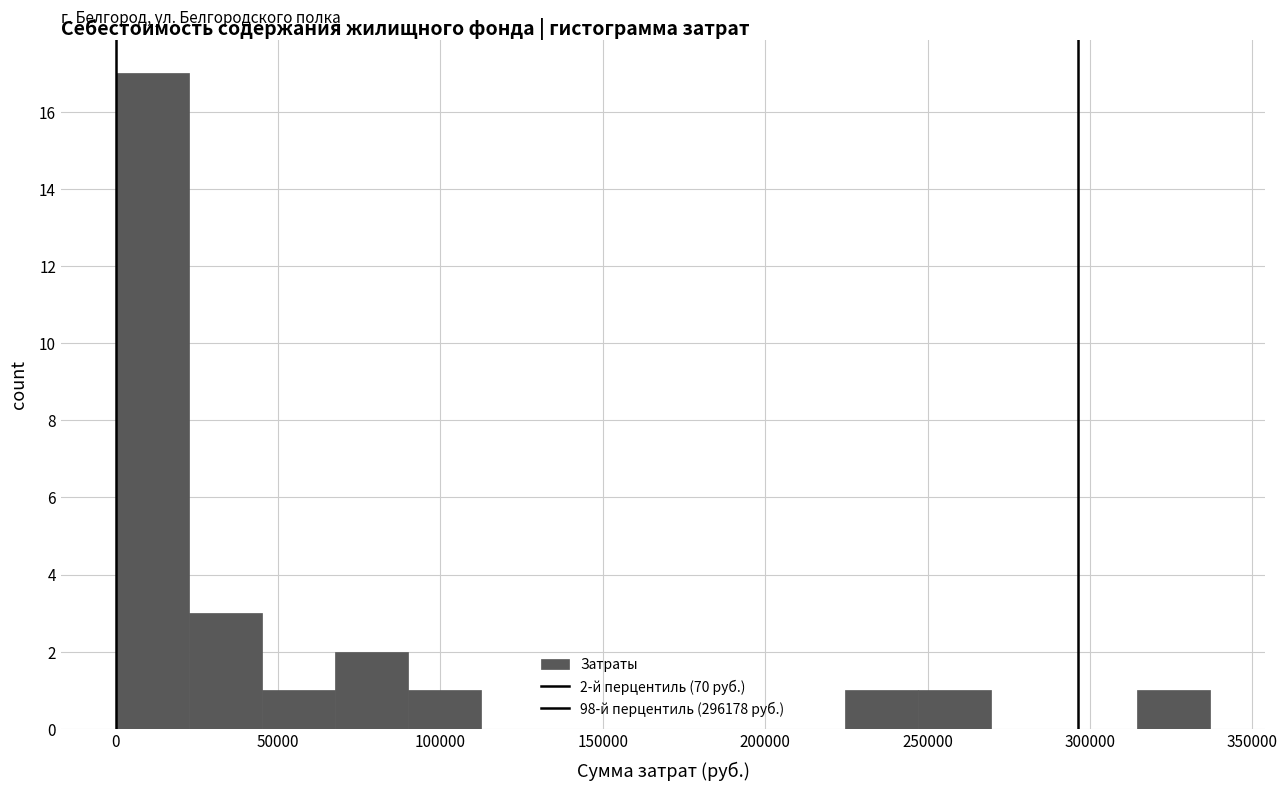

Which range on the x-axis has the tallest bar?

0 to 25000